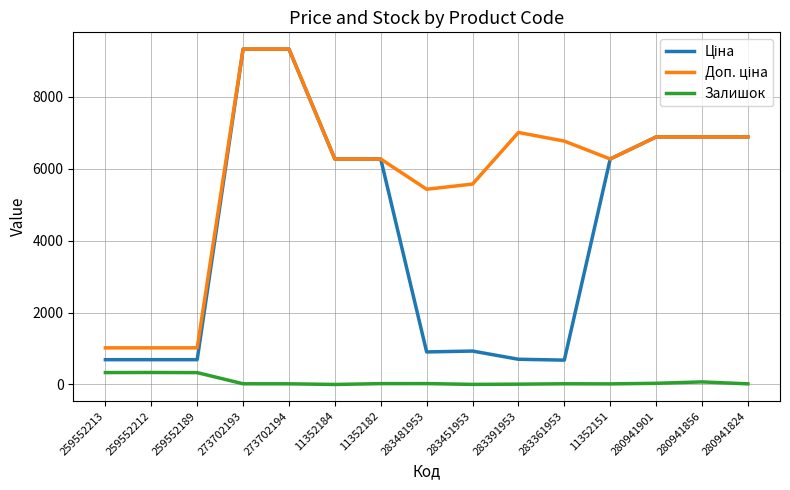

What is the total value across all series at 259552213?

2036.9